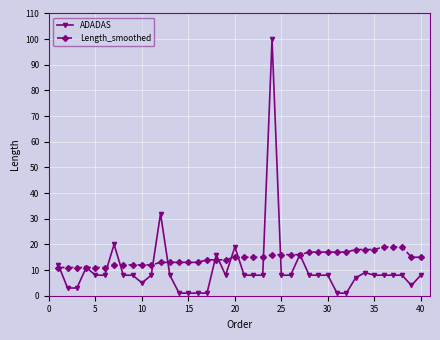

How many distinct data groups are displayed?

2